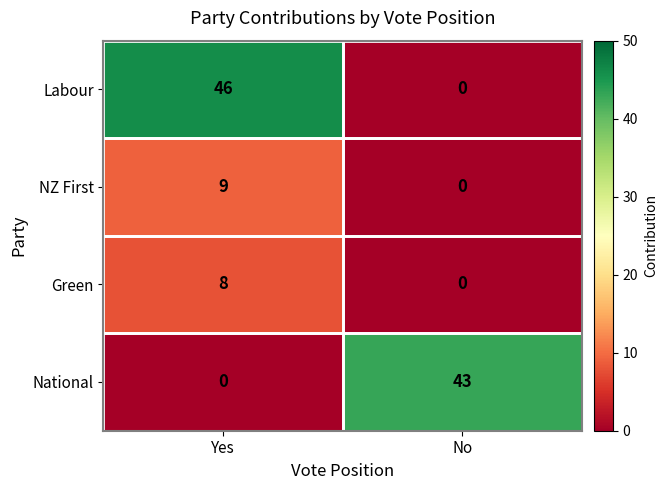

How many values in the NZ First series are below 9?

1